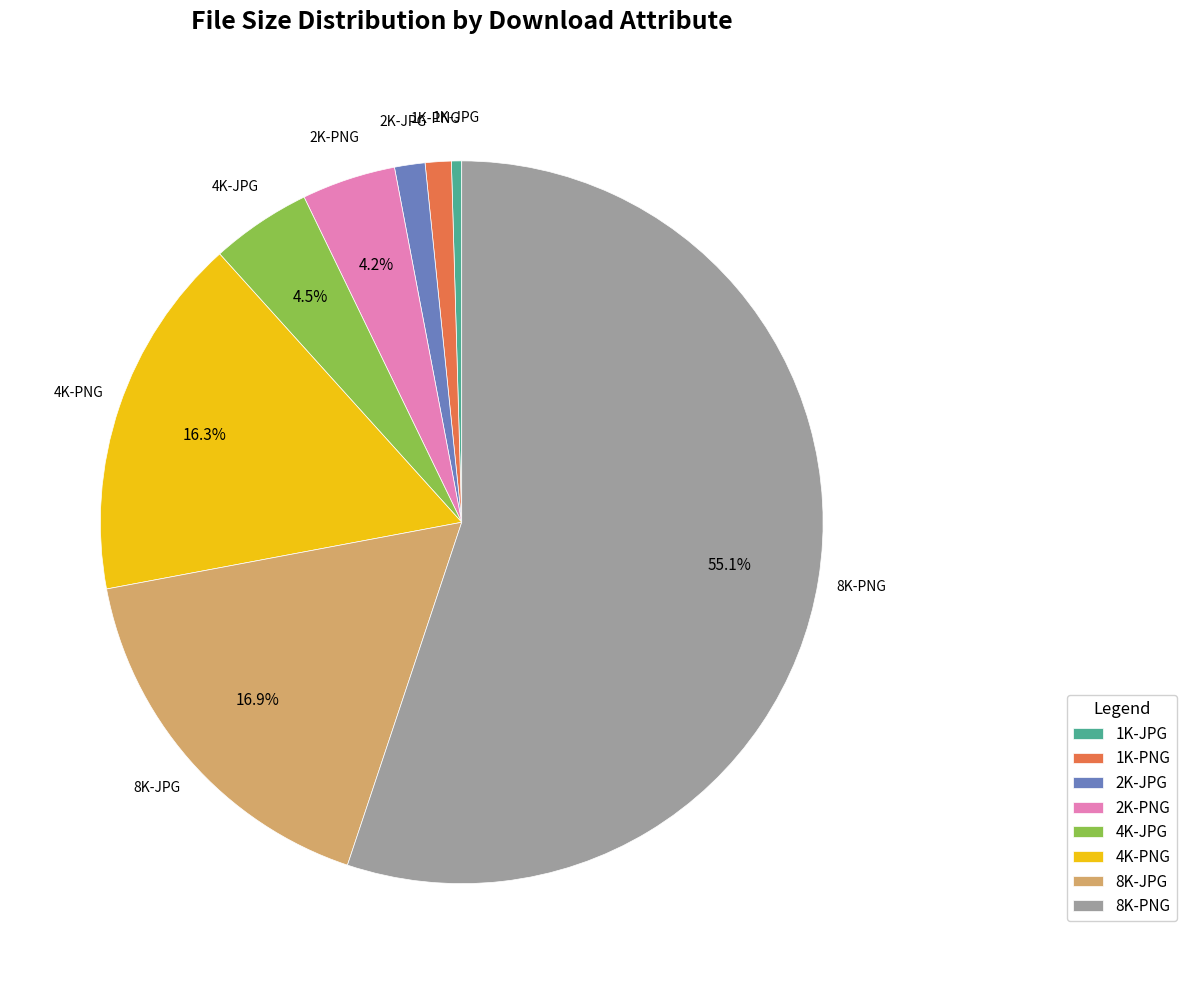

Which slice is the smallest?

1K-JPG